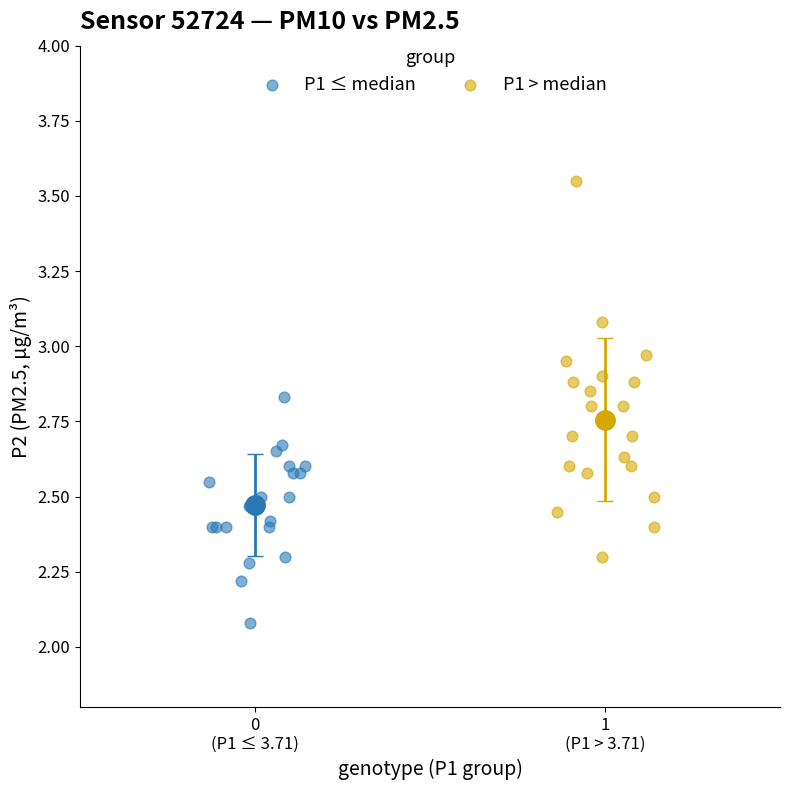

Which series has the widest spread of Y values?

P1 > median